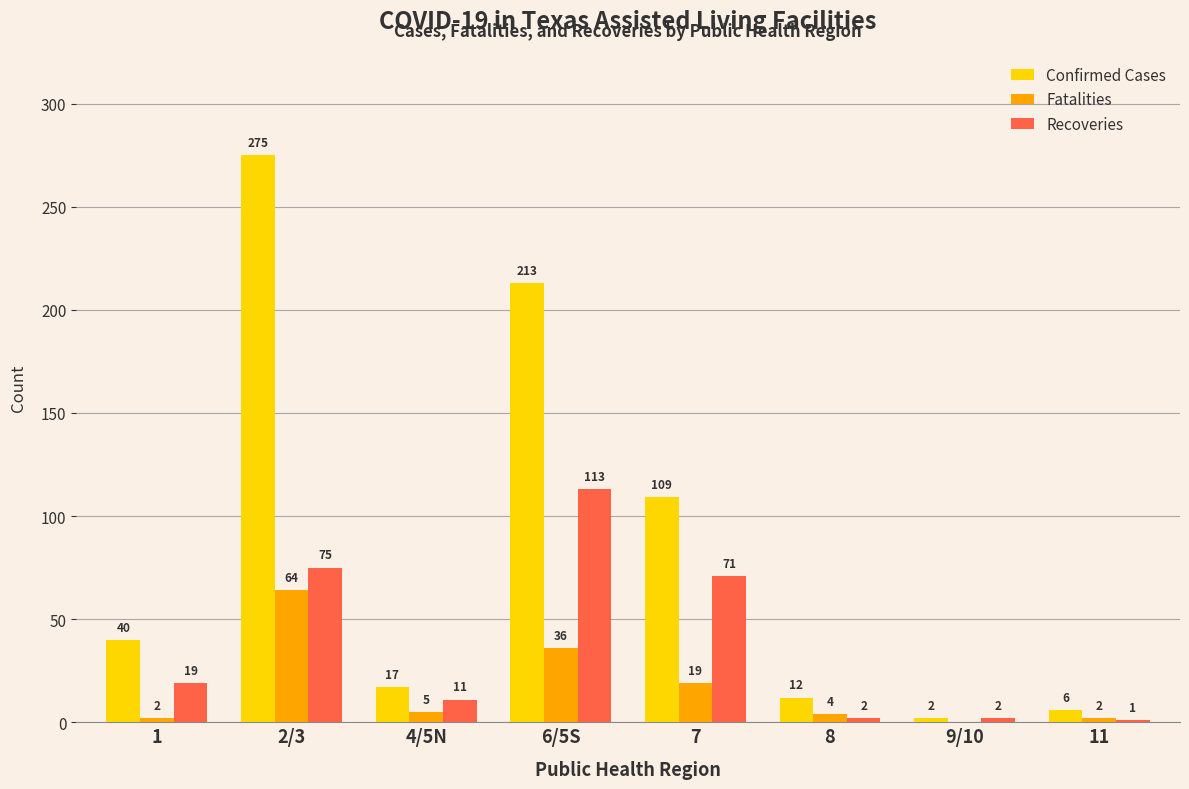

Which series changed the most between 4/5N and 9/10?

Confirmed Cases